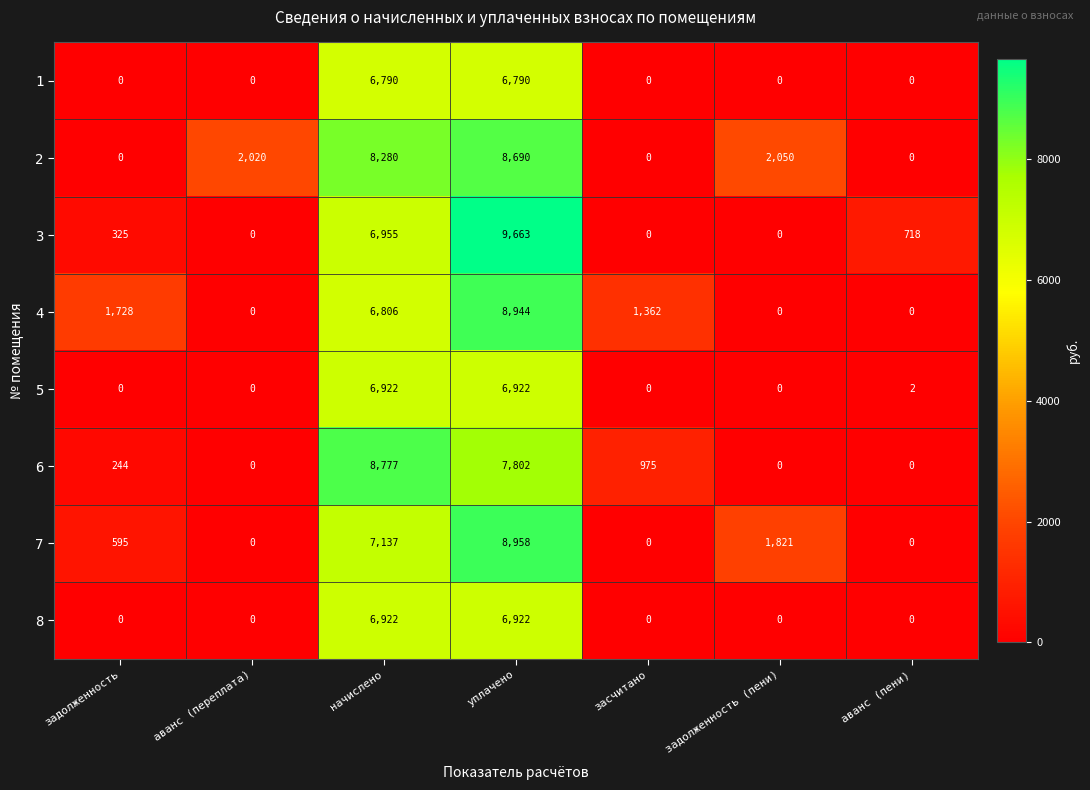

Which category has the highest value across all series?

уплачено